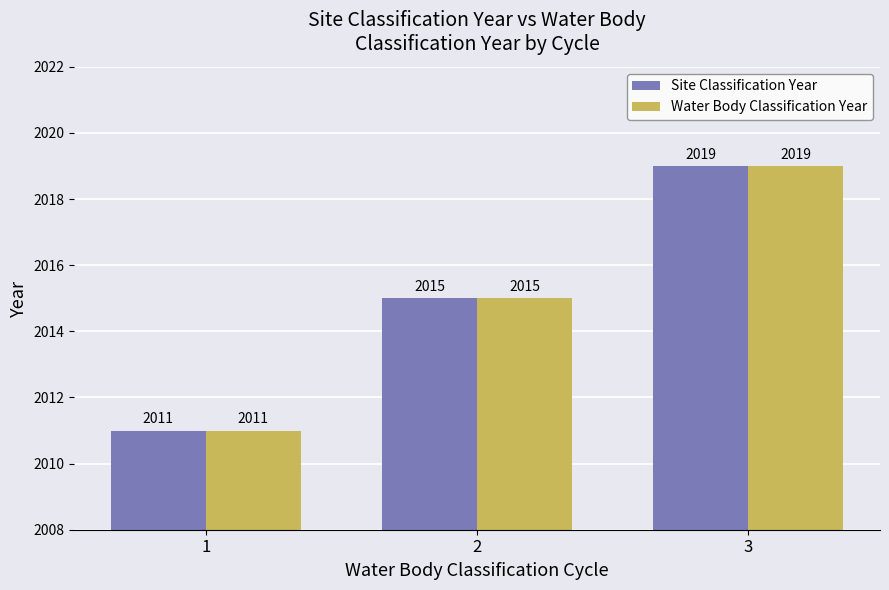

Read the Water Body Classification Year value at 3.

2019